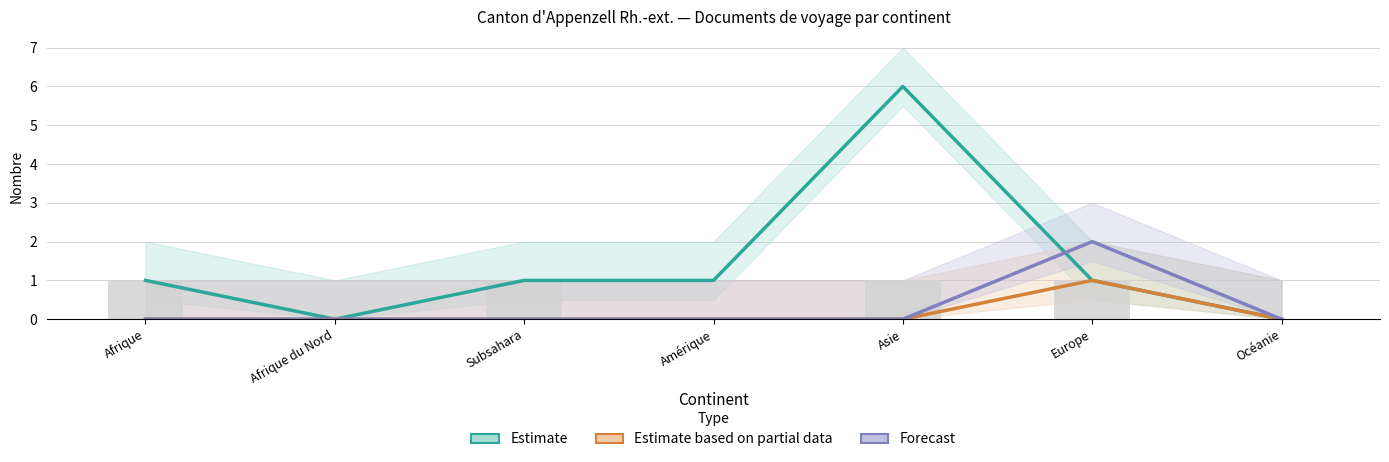

What is the spread (max minus min) of values at Afrique?

1